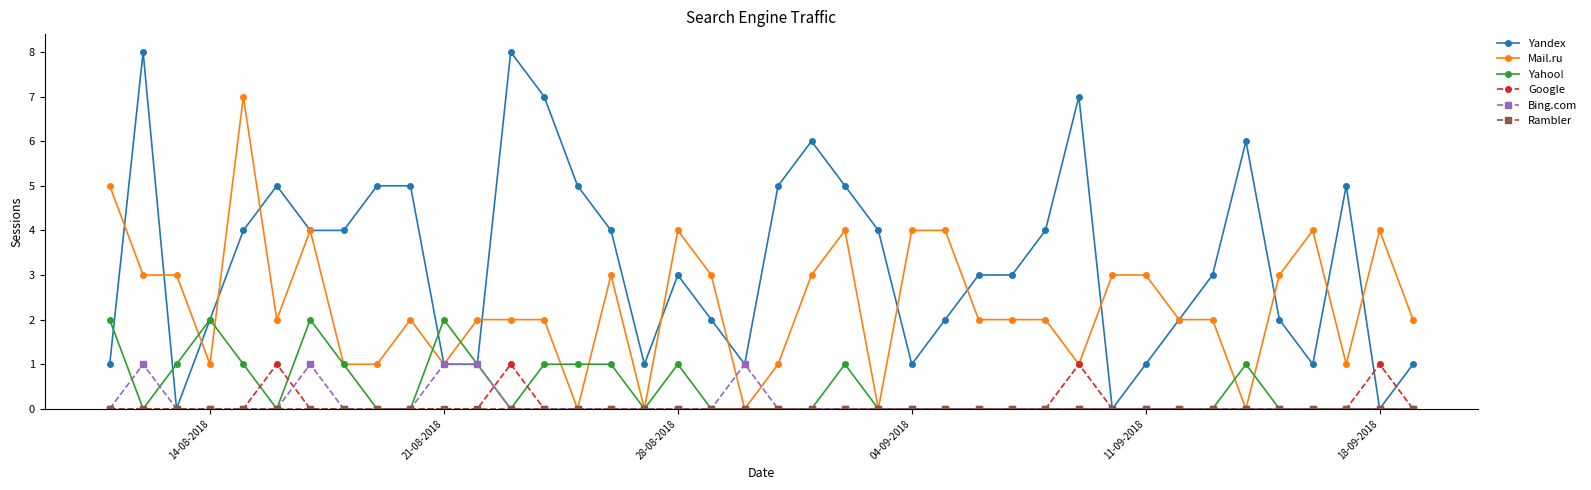

Which series has the largest total across all categories?

Yandex